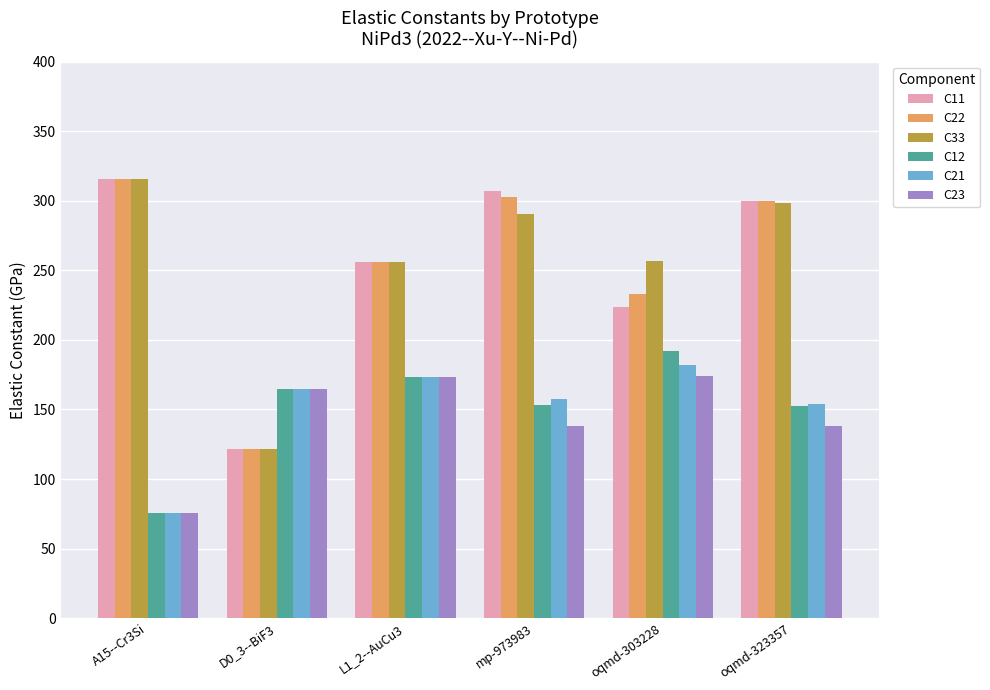

What is the difference between the C12 values at oqmd-303228 and L1_2--AuCu3?

18.6